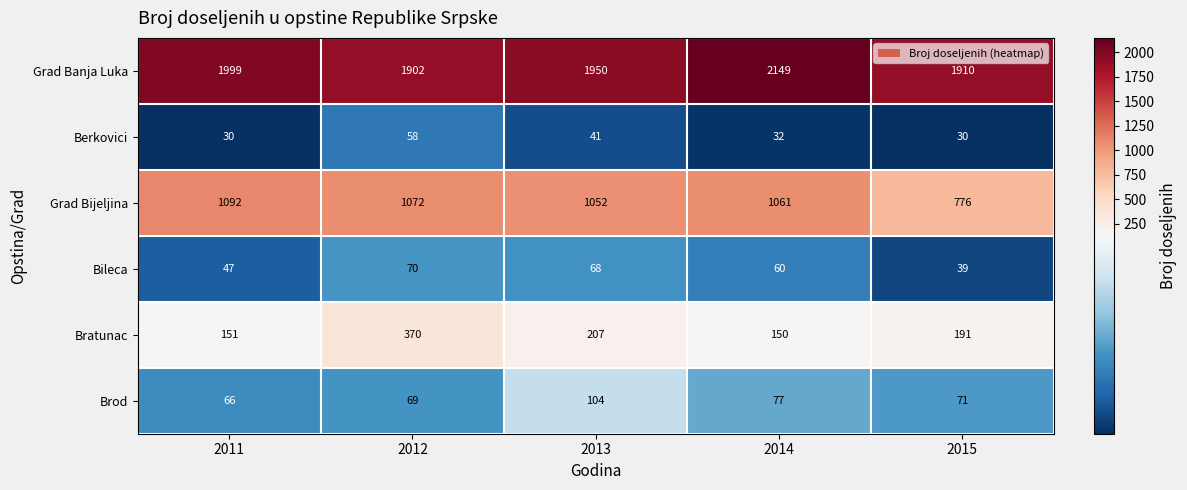

How many categories are shown in the chart?

5